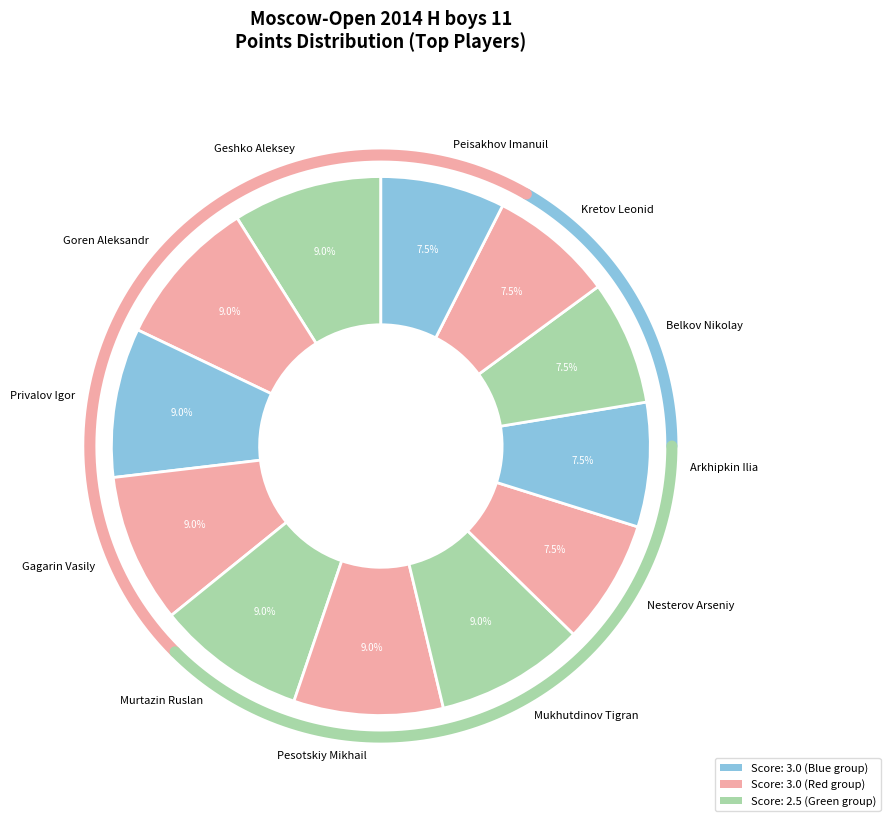

To the nearest percent, what is the average slice percentage?

8%